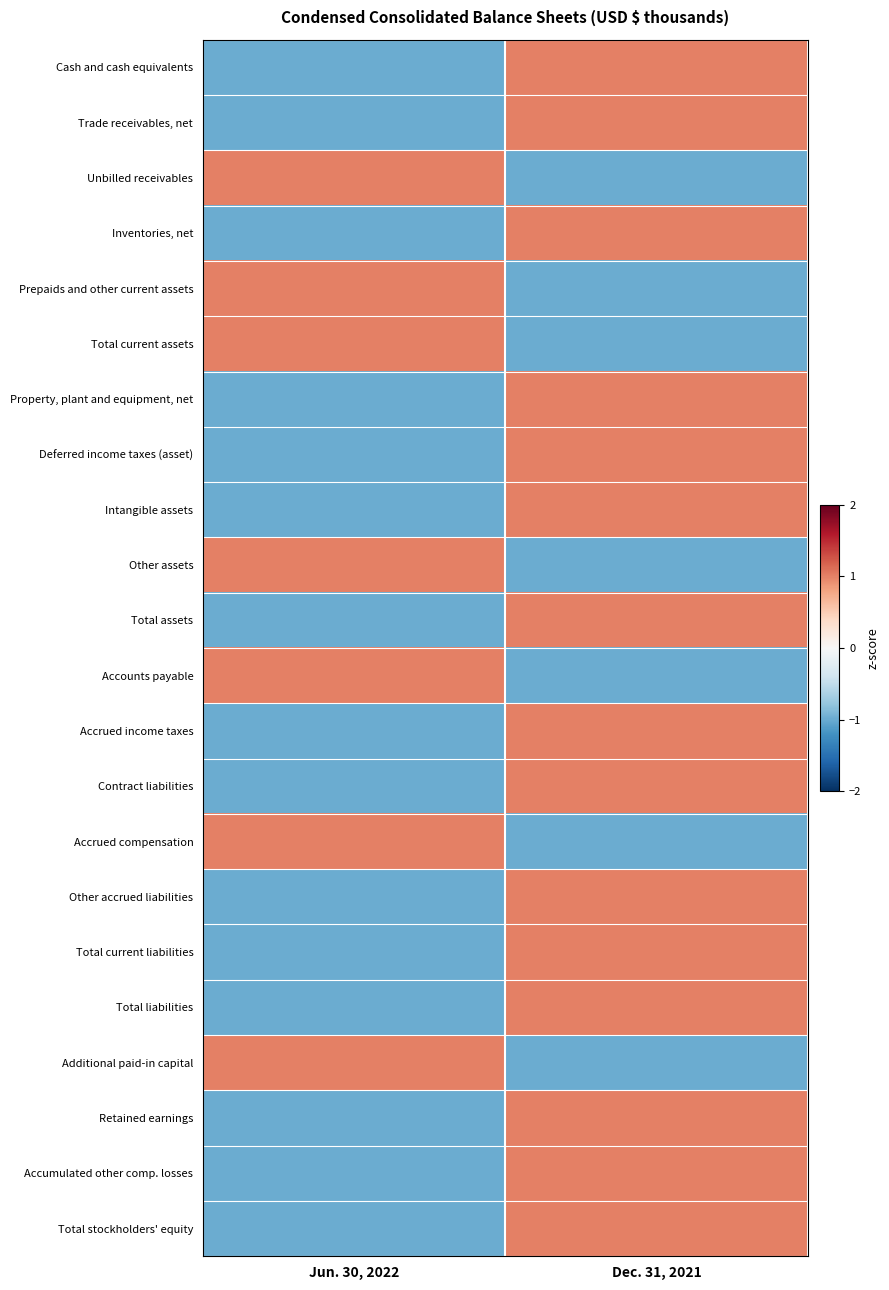

Reading right to left, what are all the values shown in this chart?

Cash and cash equivalents: Dec. 31, 2021=1	Jun. 30, 2022=-1
Trade receivables, net: Dec. 31, 2021=1	Jun. 30, 2022=-1
Unbilled receivables: Dec. 31, 2021=-1	Jun. 30, 2022=1
Inventories, net: Dec. 31, 2021=1	Jun. 30, 2022=-1
Prepaids and other current assets: Dec. 31, 2021=-1	Jun. 30, 2022=1
Total current assets: Dec. 31, 2021=-1	Jun. 30, 2022=1
Property, plant and equipment, net: Dec. 31, 2021=1	Jun. 30, 2022=-1
Deferred income taxes (asset): Dec. 31, 2021=1	Jun. 30, 2022=-1
Intangible assets: Dec. 31, 2021=1	Jun. 30, 2022=-1
Other assets: Dec. 31, 2021=-1	Jun. 30, 2022=1
Total assets: Dec. 31, 2021=1	Jun. 30, 2022=-1
Accounts payable: Dec. 31, 2021=-1	Jun. 30, 2022=1
Accrued income taxes: Dec. 31, 2021=1	Jun. 30, 2022=-1
Contract liabilities: Dec. 31, 2021=1	Jun. 30, 2022=-1
Accrued compensation: Dec. 31, 2021=-1	Jun. 30, 2022=1
Other accrued liabilities: Dec. 31, 2021=1	Jun. 30, 2022=-1
Total current liabilities: Dec. 31, 2021=1	Jun. 30, 2022=-1
Total liabilities: Dec. 31, 2021=1	Jun. 30, 2022=-1
Additional paid-in capital: Dec. 31, 2021=-1	Jun. 30, 2022=1
Retained earnings: Dec. 31, 2021=1	Jun. 30, 2022=-1
Accumulated other comp. losses: Dec. 31, 2021=1	Jun. 30, 2022=-1
Total stockholders' equity: Dec. 31, 2021=1	Jun. 30, 2022=-1